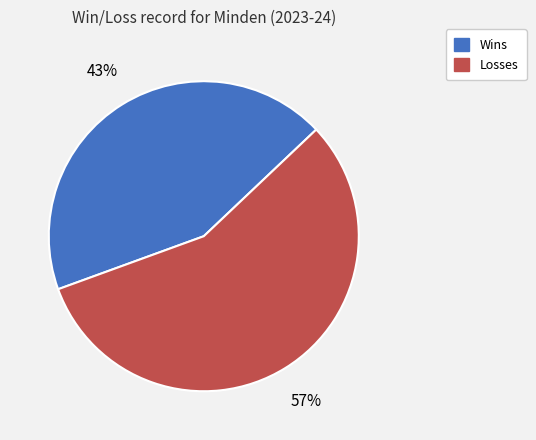

Does Wins account for over 50% of the chart?

No